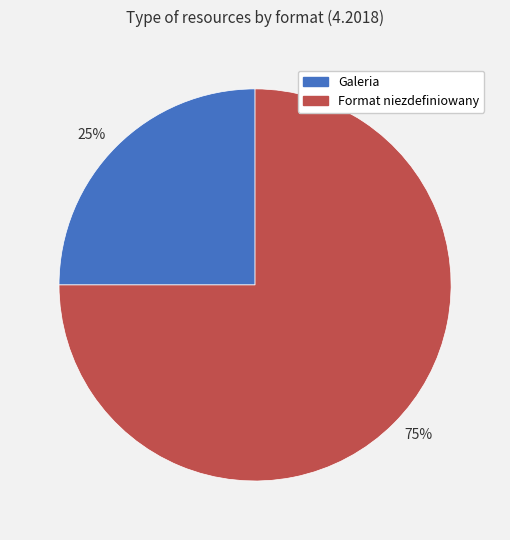

How many slices are in this pie chart?

2